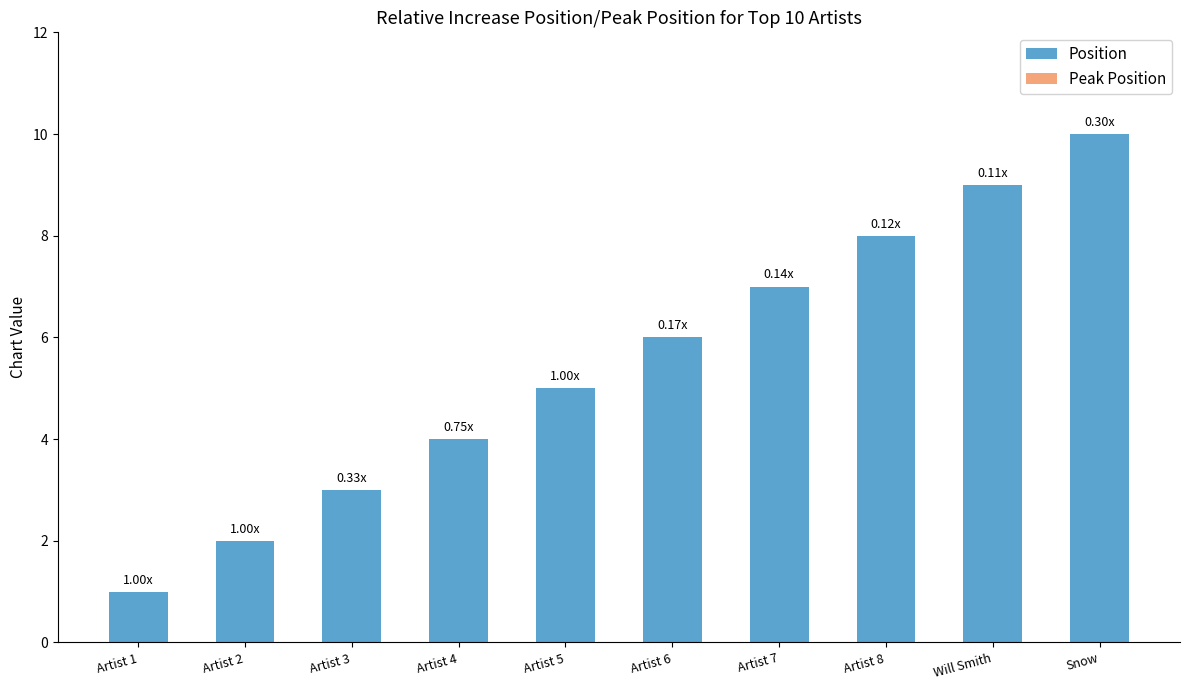

What is the change in value from Artist 3 to Artist 4?

+1